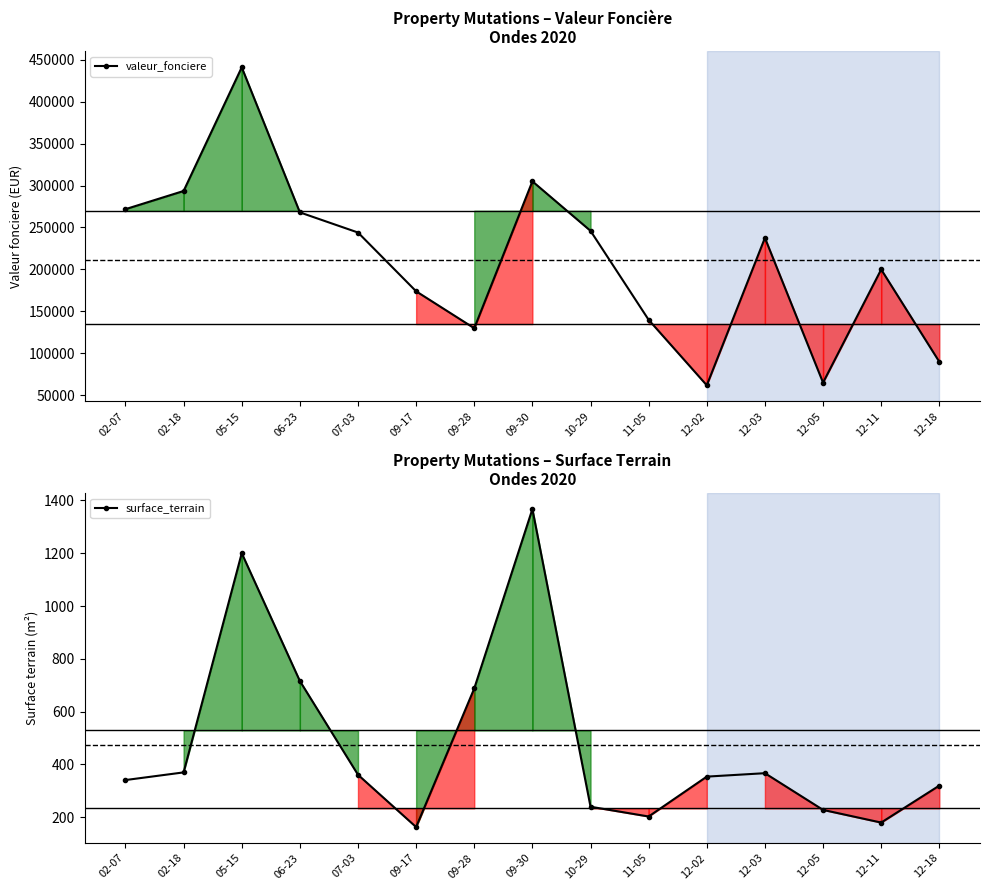

Reading left to right, list all the values displayed in this chart.

valeur_fonciere: 271830	293500	440780	268000	244000	174000	130000	305000	246000	140000	62000	237610	65200	200000	90000
surface_terrain: 341	370	1200	716	361	163	688	1367	240	203	354	367	228	180	320